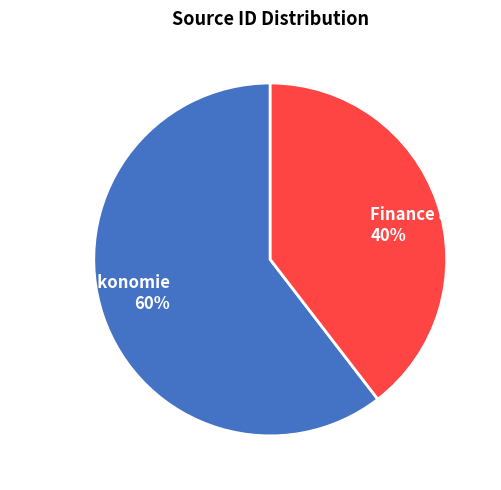

Does any single category account for the majority?

Yes